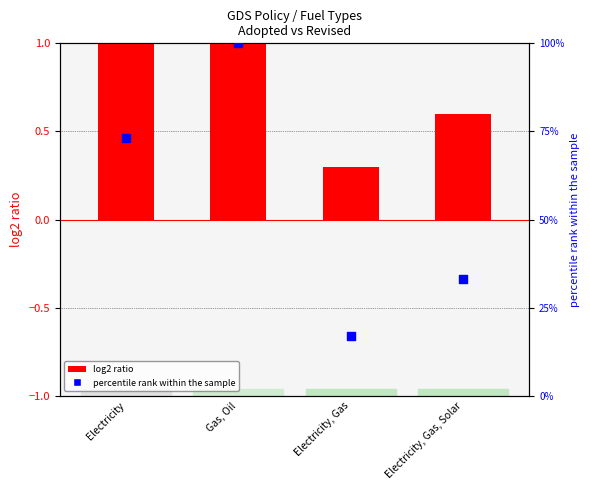

At how many categories does at least one series exceed 57?

2